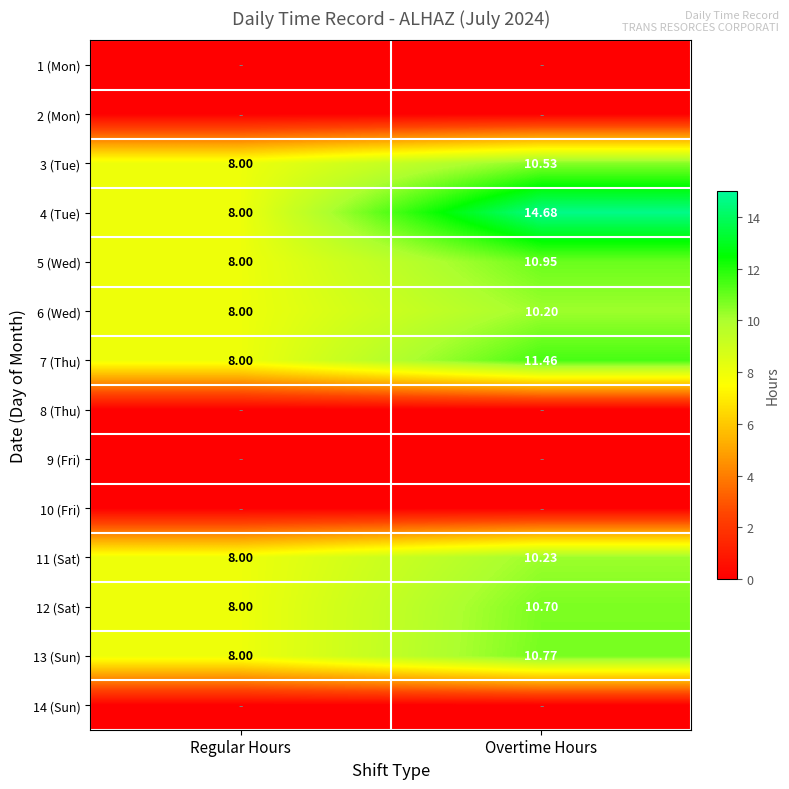

List the labels in order of 3 (Tue) value, smallest first.

Regular Hours, Overtime Hours